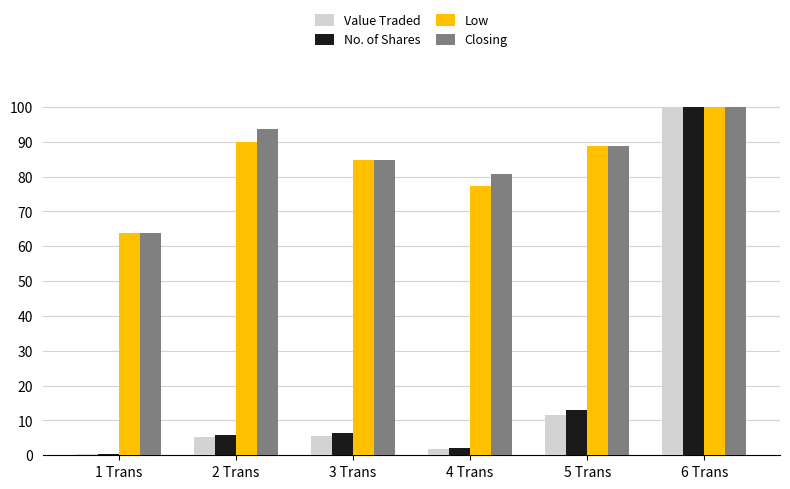

What is the sum of all No. of Shares values?

127.9